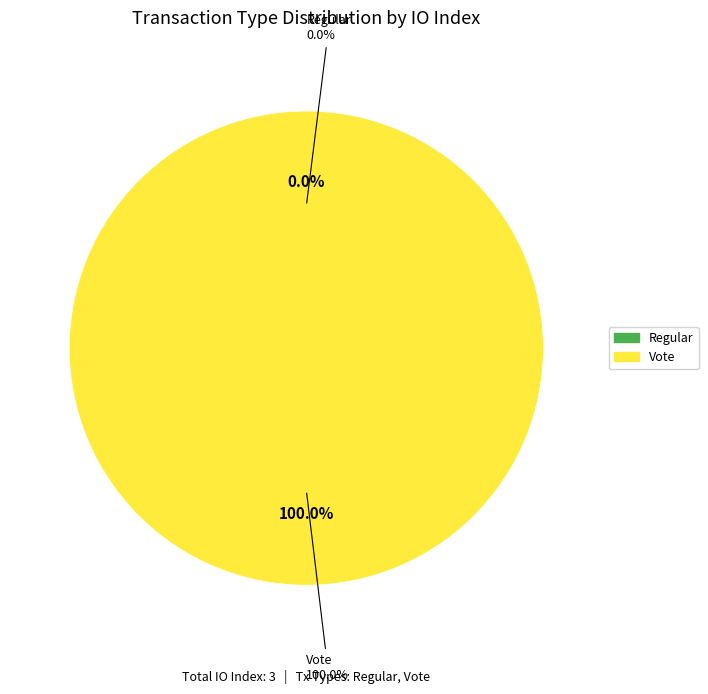

How many segments does this pie chart have?

2